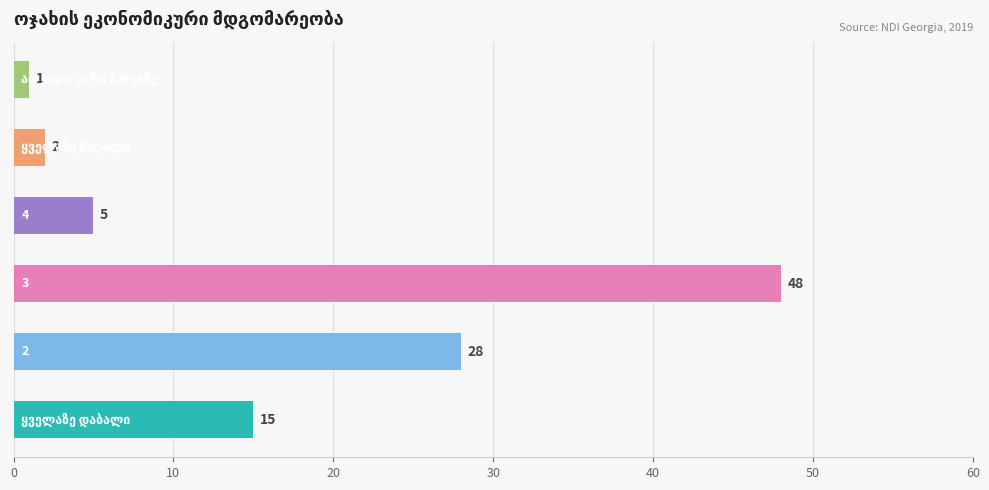

Are the bars grouped side by side (vs. stacked)?

No